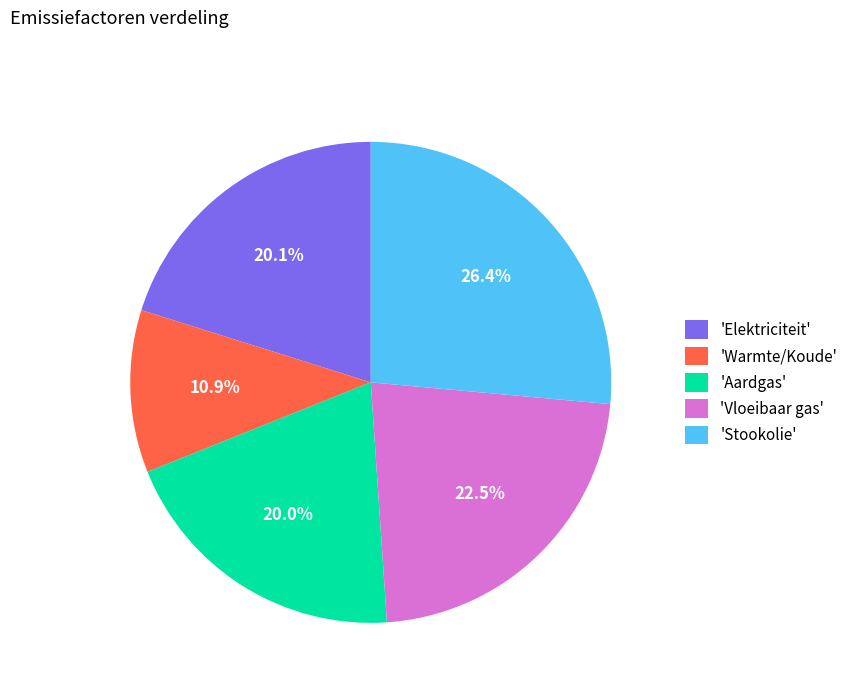

Is there any slice that represents more than half of the pie?

No